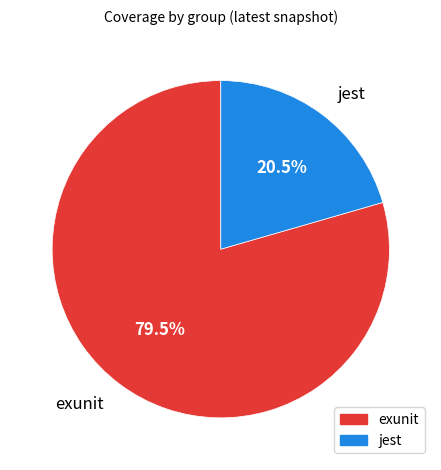

To the nearest percent, what is the difference between the largest and smallest slice percentages?

59%